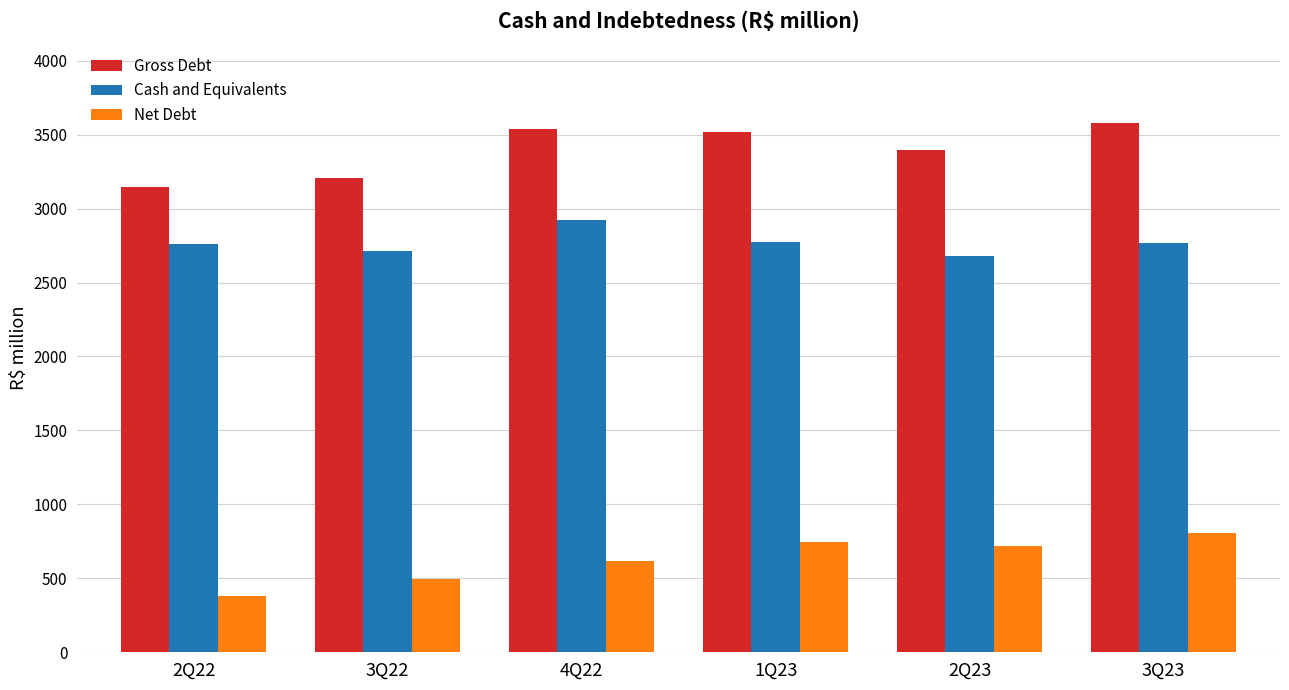

What is the total value across all series at 1Q23?

7039.6